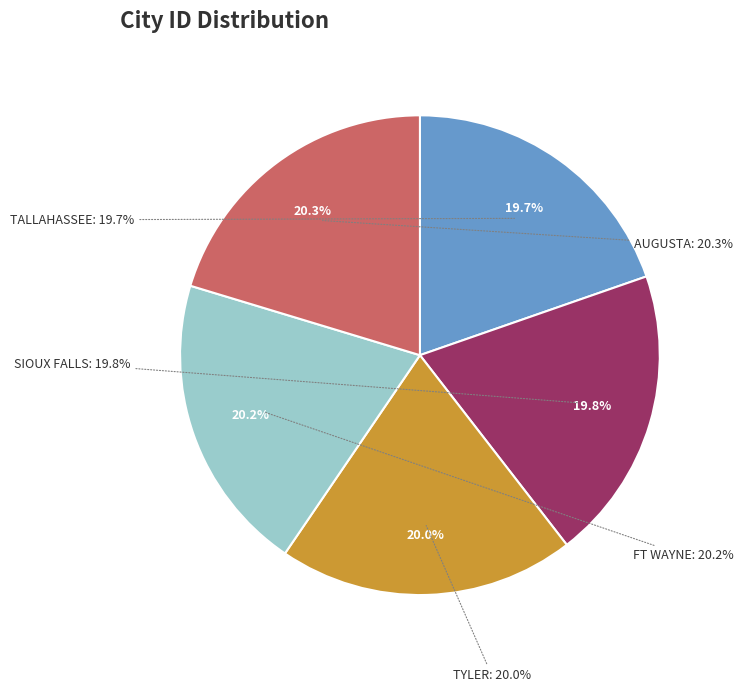

Which slice is the largest?

AUGUSTA